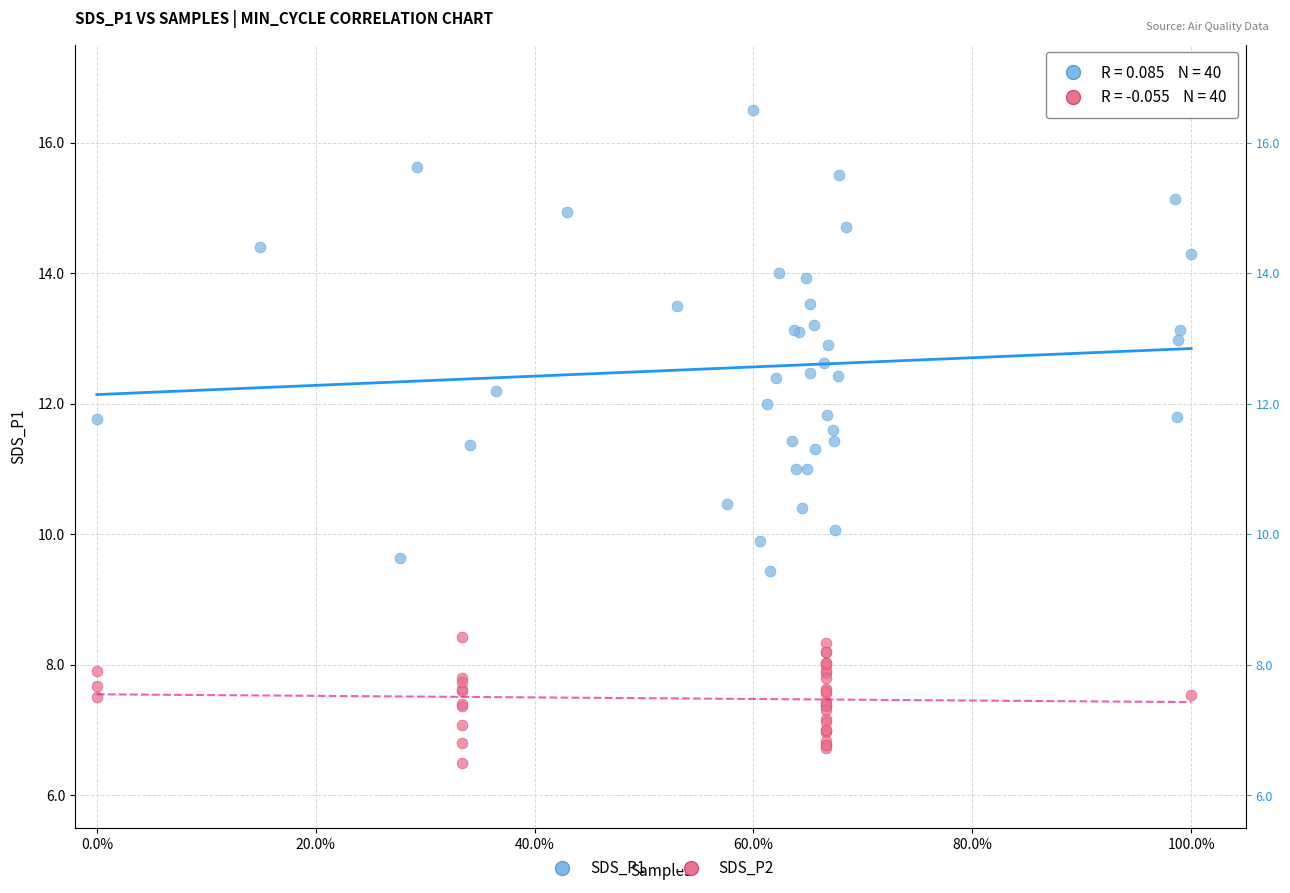

Which series reaches the maximum Y coordinate?

SDS_P1